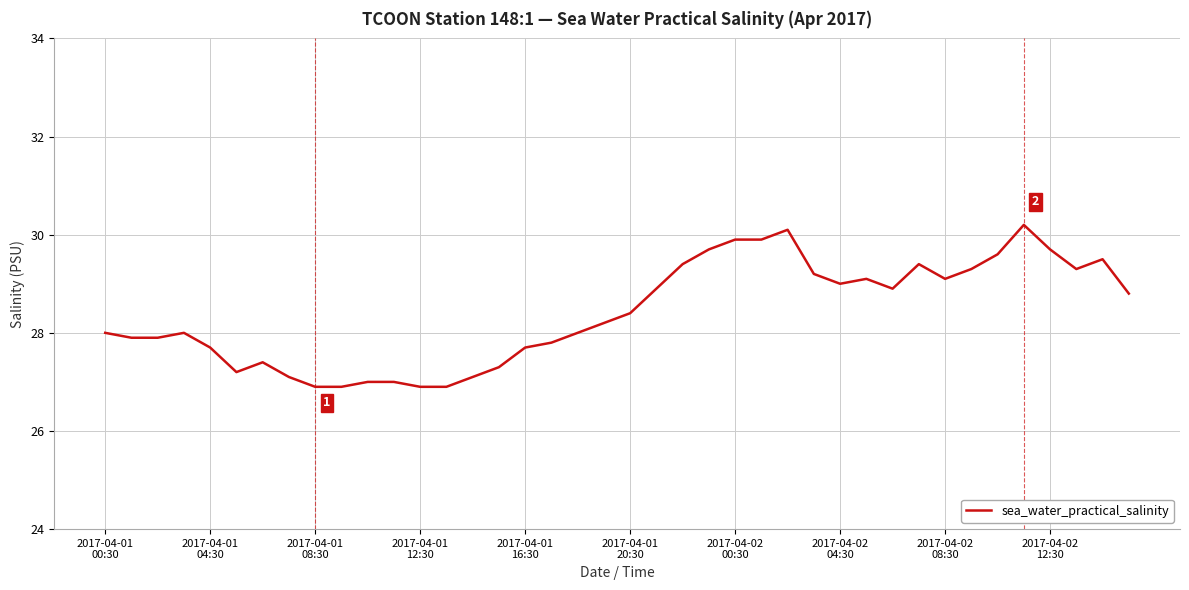

What is the minimum value shown in the chart?

26.9